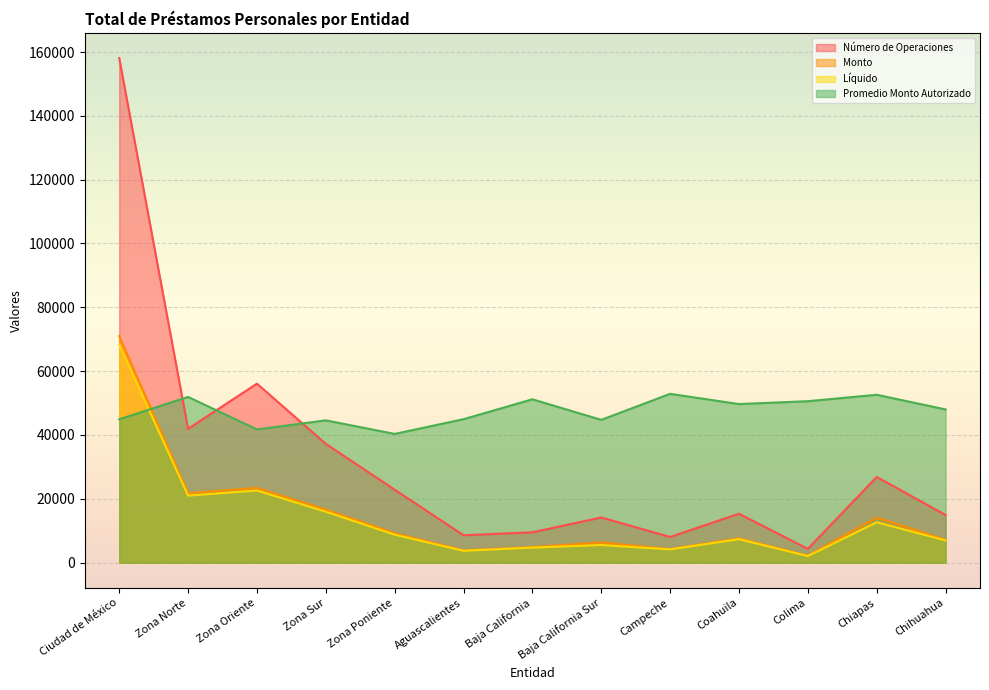

Where does the Líquido series first go above 7344?

Ciudad de México